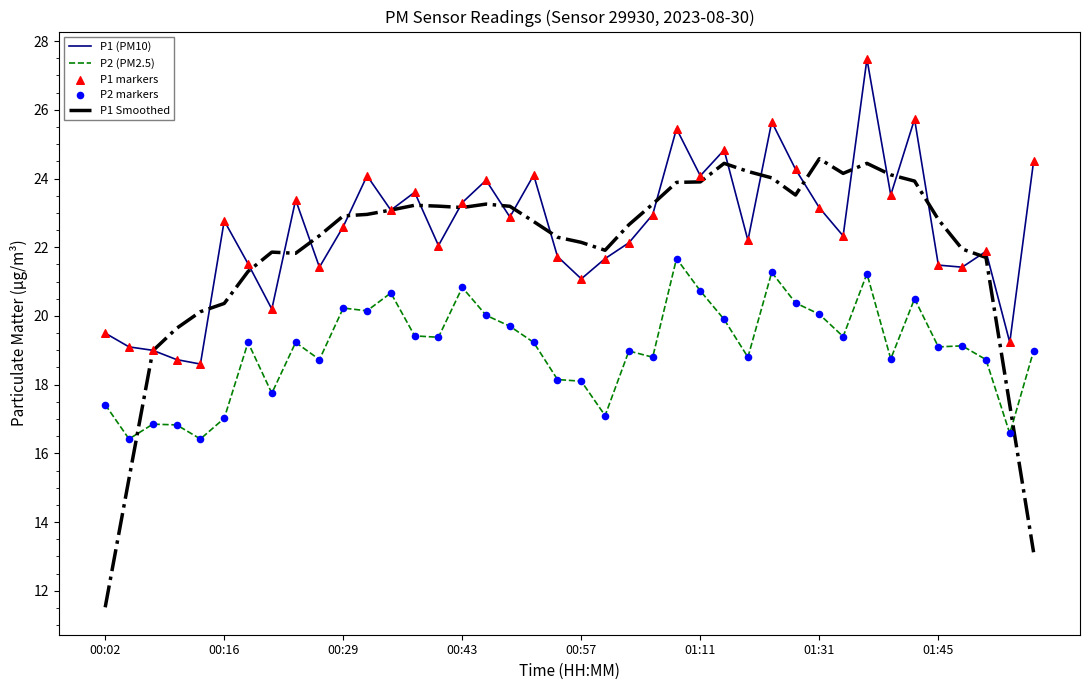

Which series has the largest total across all categories?

P1 (PM10)